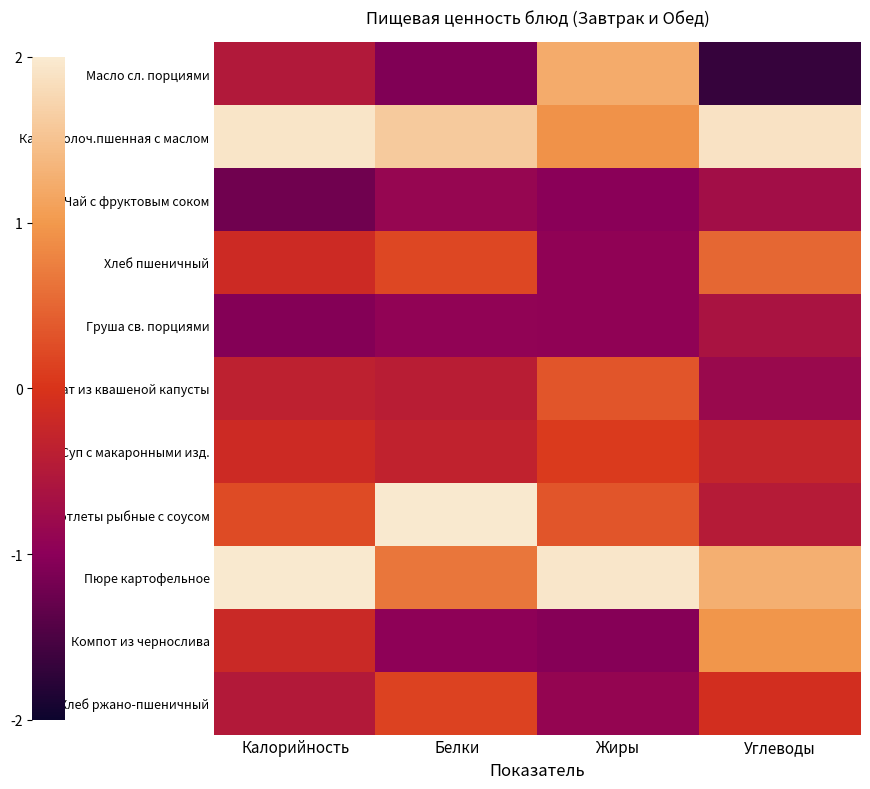

Which has a higher value, Калорийность or Жиры?

Жиры